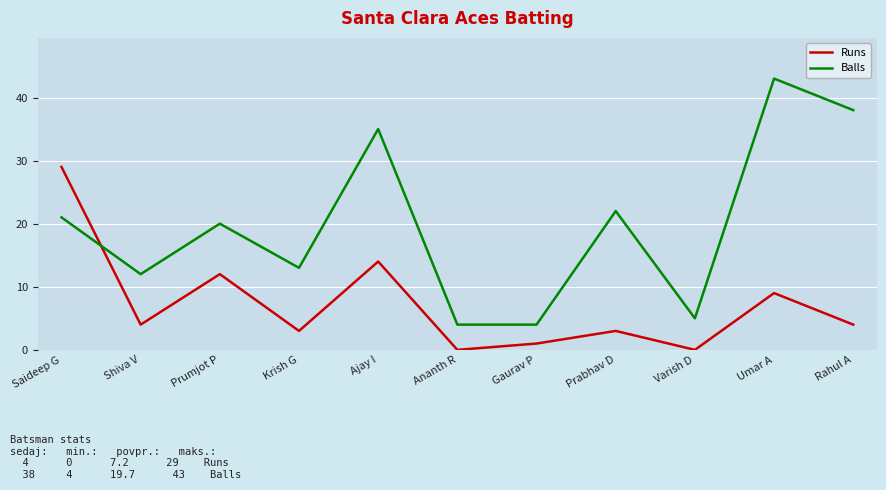

Reading left to right, extract all data points from this chart.

Runs: 29	4	12	3	14	0	1	3	0	9	4
Balls: 21	12	20	13	35	4	4	22	5	43	38